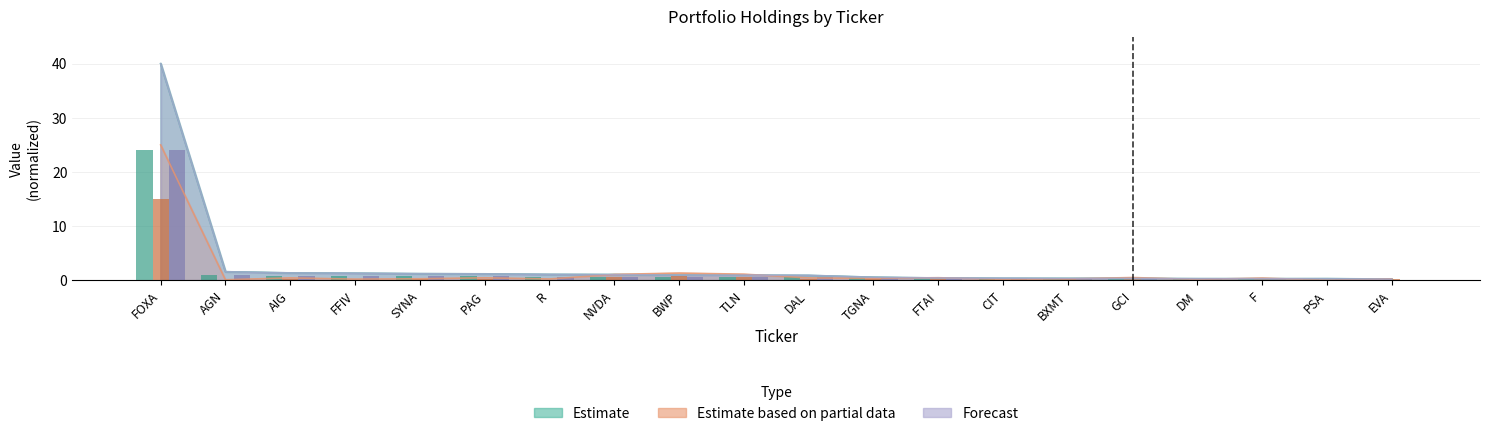

Where is Forecast nearest to the value 12?

AGN